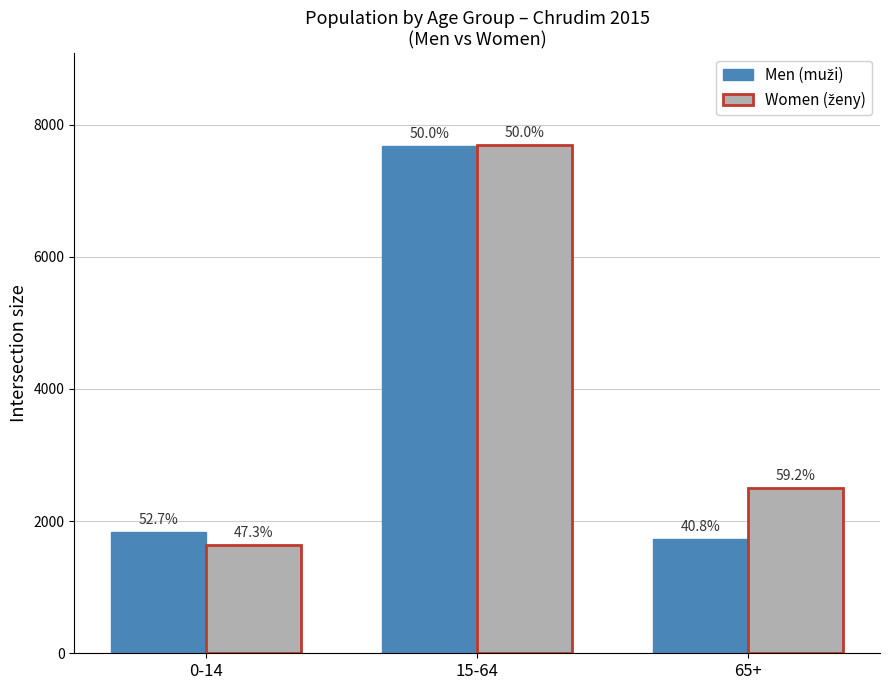

Is the value of Men (muži) at 15-64 greater than the value of Women (ženy) at 0-14?

Yes